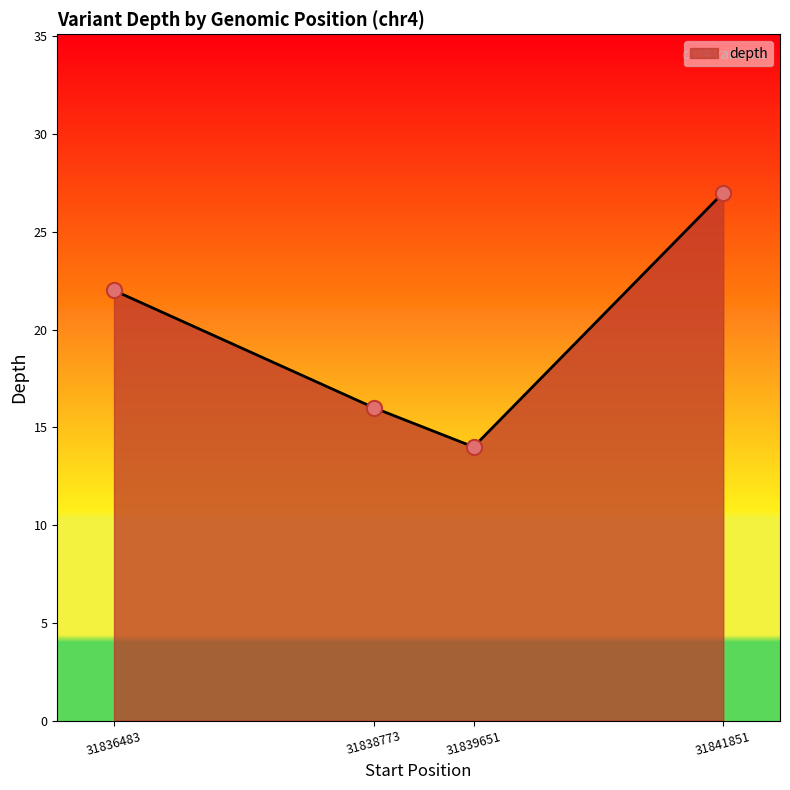

What is the change in value from 31839651 to 31841851?

+13